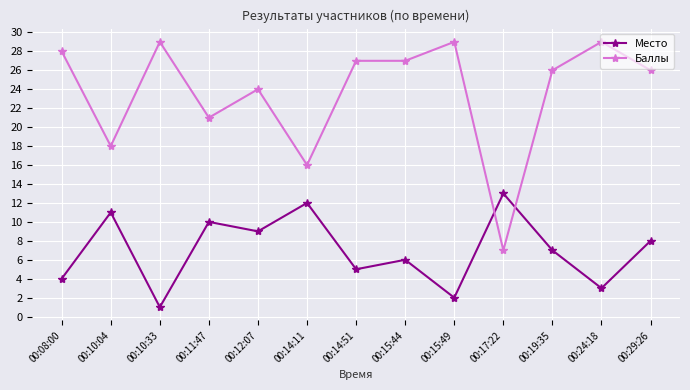

How many series are shown in this chart?

2